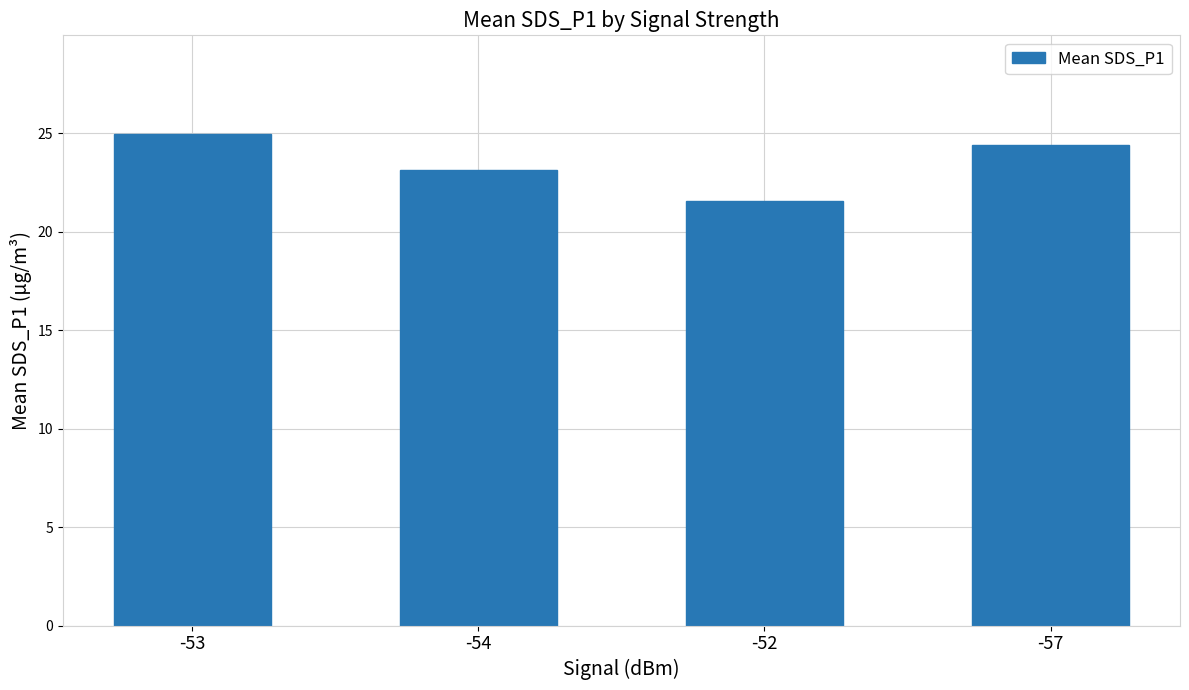

Reading left to right, list all the values displayed in this chart.

-53=25.0	-54=23.1	-52=21.6	-57=24.4